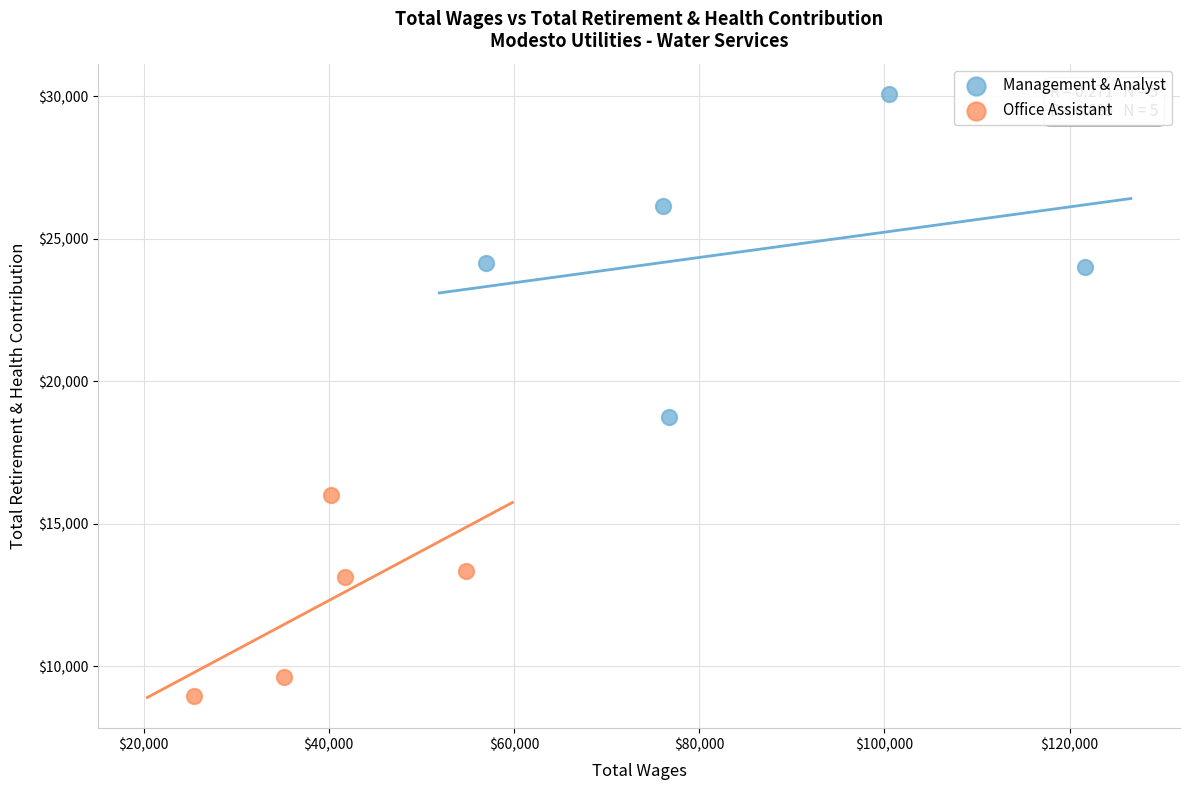

Which series has the widest spread of Y values?

Management & Analyst